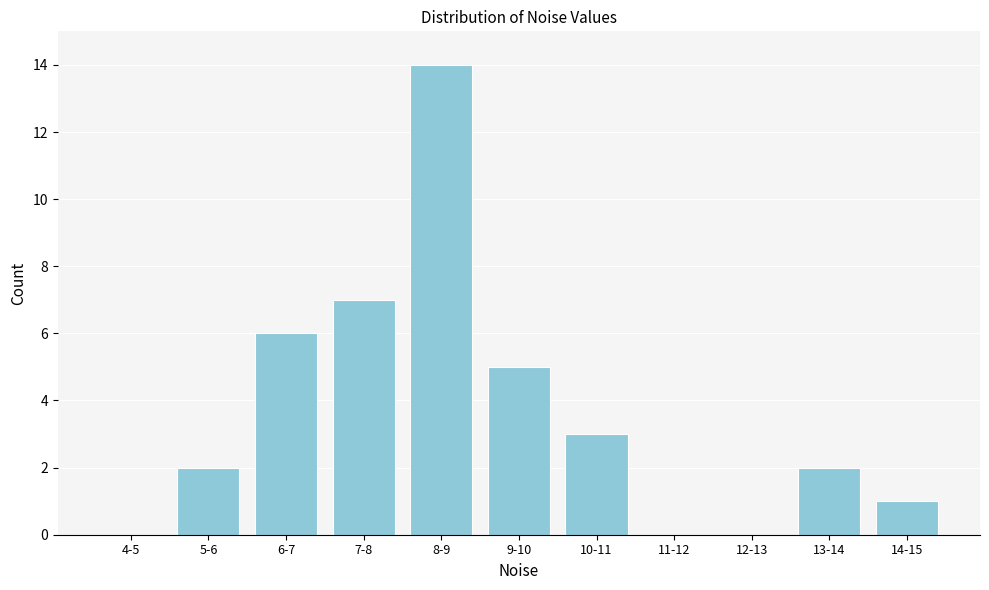

Reading left to right, extract all data points from this chart.

4-5=0	5-6=2	6-7=6	7-8=7	8-9=14	9-10=5	10-11=3	11-12=0	12-13=0	13-14=2	14-15=1